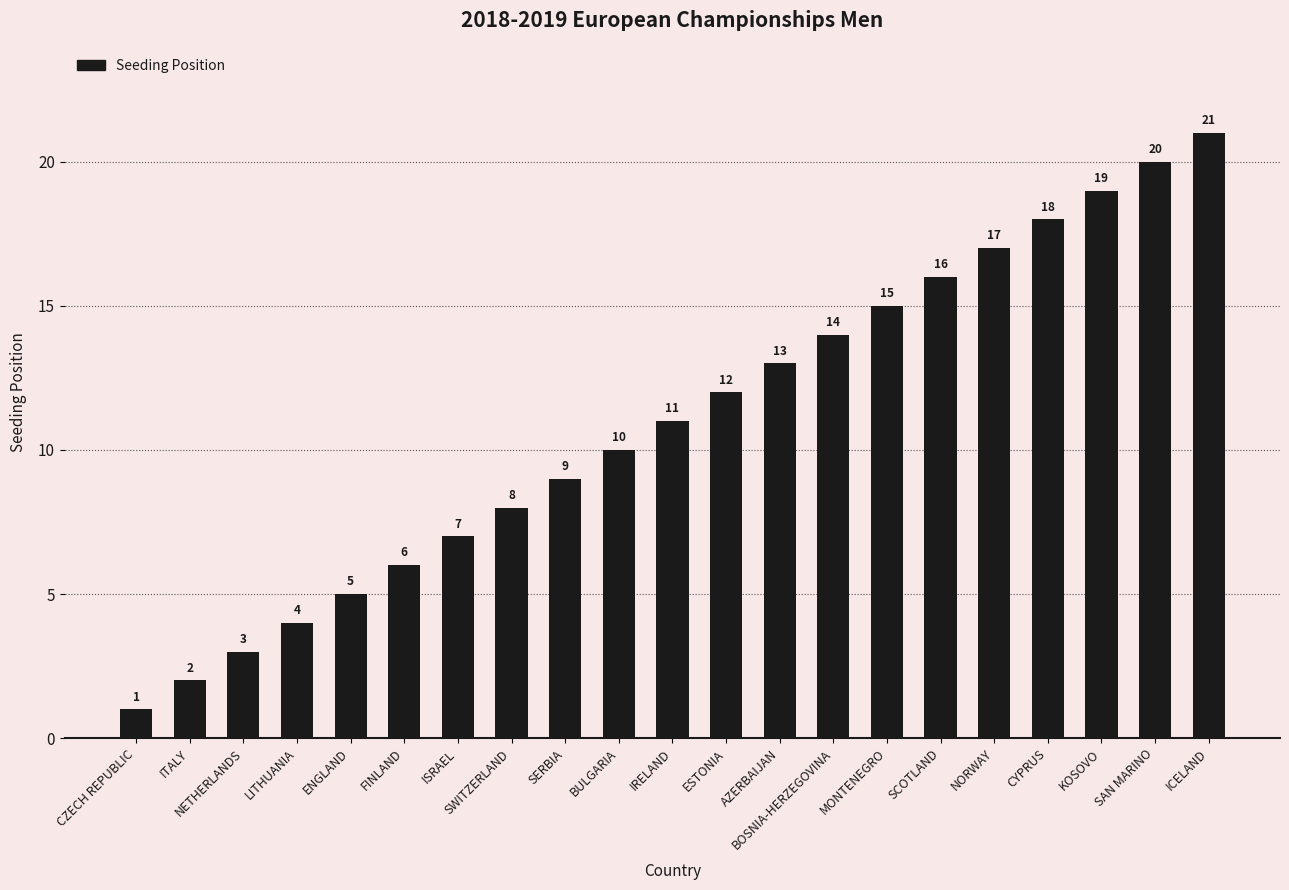

Reading left to right, extract all data points from this chart.

CZECH REPUBLIC=1	ITALY=2	NETHERLANDS=3	LITHUANIA=4	ENGLAND=5	FINLAND=6	ISRAEL=7	SWITZERLAND=8	SERBIA=9	BULGARIA=10	IRELAND=11	ESTONIA=12	AZERBAIJAN=13	BOSNIA-HERZEGOVINA=14	MONTENEGRO=15	SCOTLAND=16	NORWAY=17	CYPRUS=18	KOSOVO=19	SAN MARINO=20	ICELAND=21